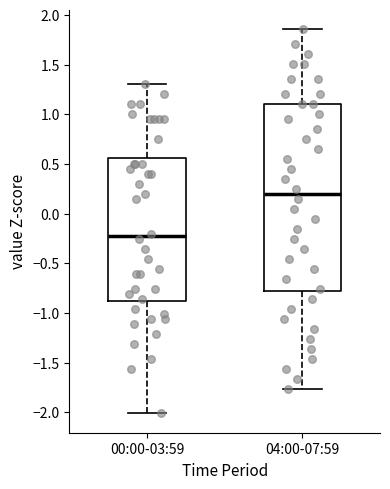

Where is the upper edge of the box for 04:00-07:59 on the y-axis? The values are not printed on the chart, so give them approximately, as read against the axis.

1.10